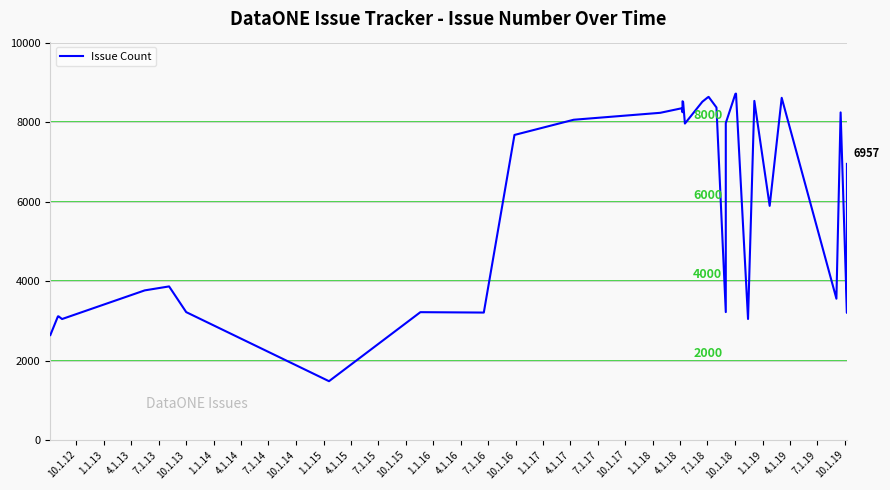

Does the chart display data point markers on the line(s)?

No